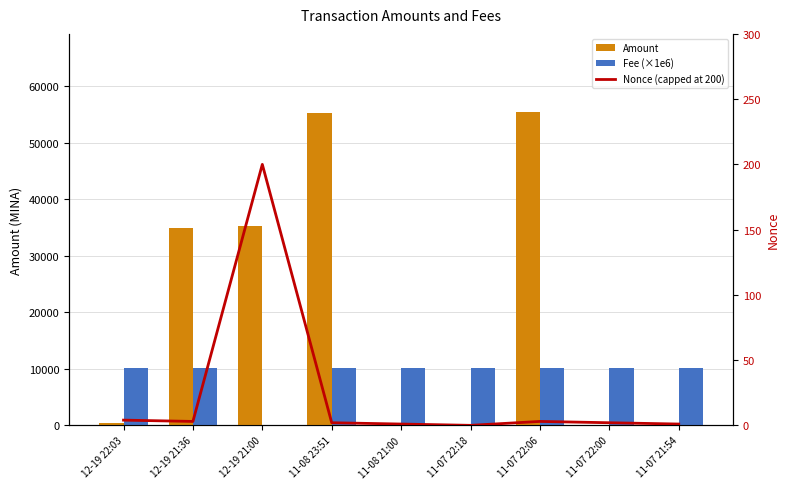

Reading left to right, transcribe all the data shown in this chart.

Amount: 373.0	35000.0	35370.4	55350.0	10.0	100.0	55444.2	10.0	10.0
Fee (×1e6): 10100.0	10100.0	10.0	10100.0	10100.0	10100.0	10100.0	10100.0	10100.0
Nonce (capped at 200): 4.0	3.0	200.0	2.0	1.0	0.0	3.0	2.0	1.0